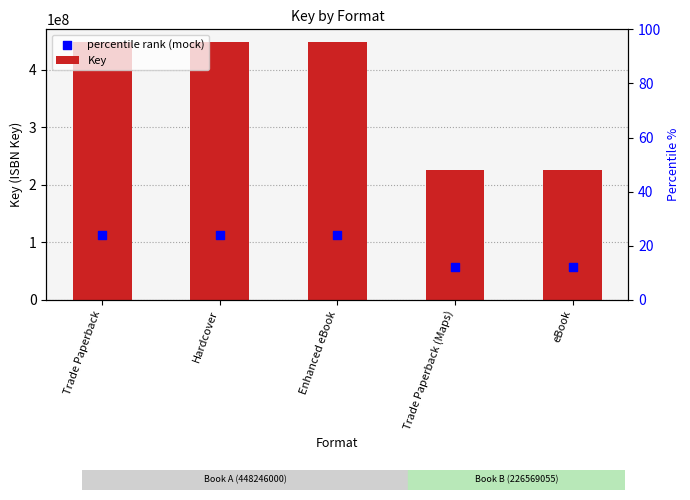

What are all the series names shown in the legend?

Key, percentile rank (mock)